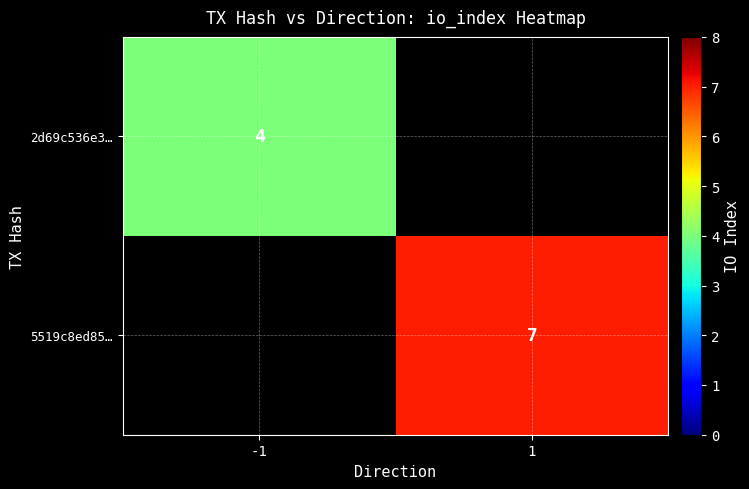

True or false: 5519c8ed85… has a value of 11 at 1.

False